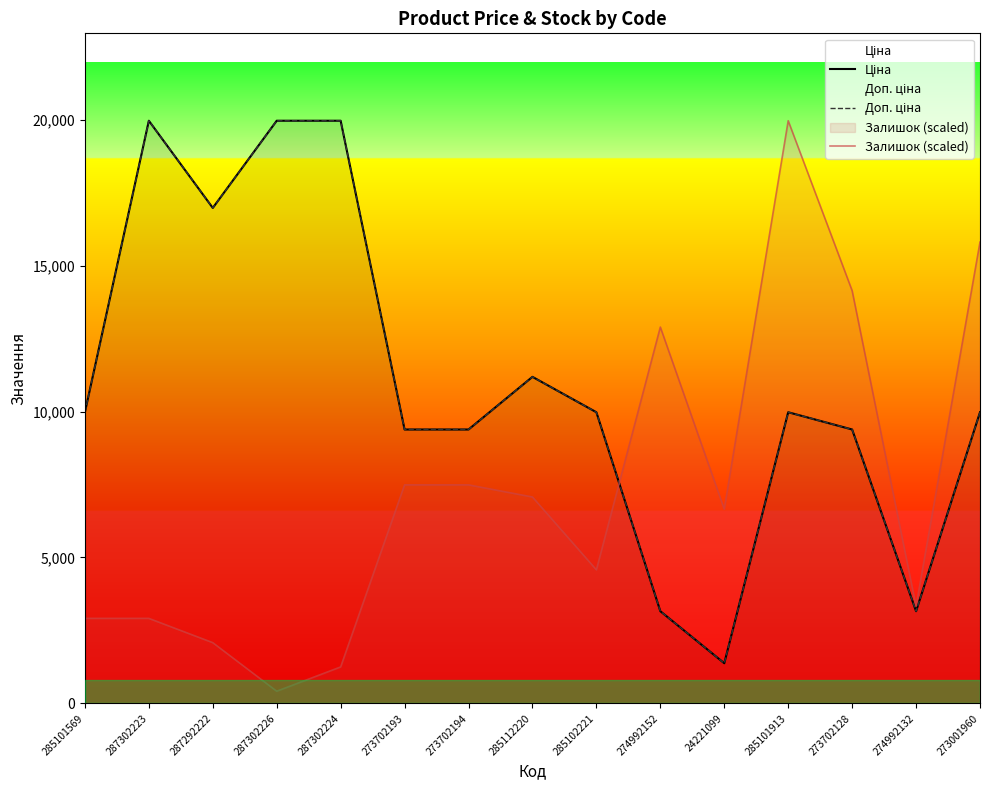

What is the approximate value of Доп. ціна at 273702128?

9384.0